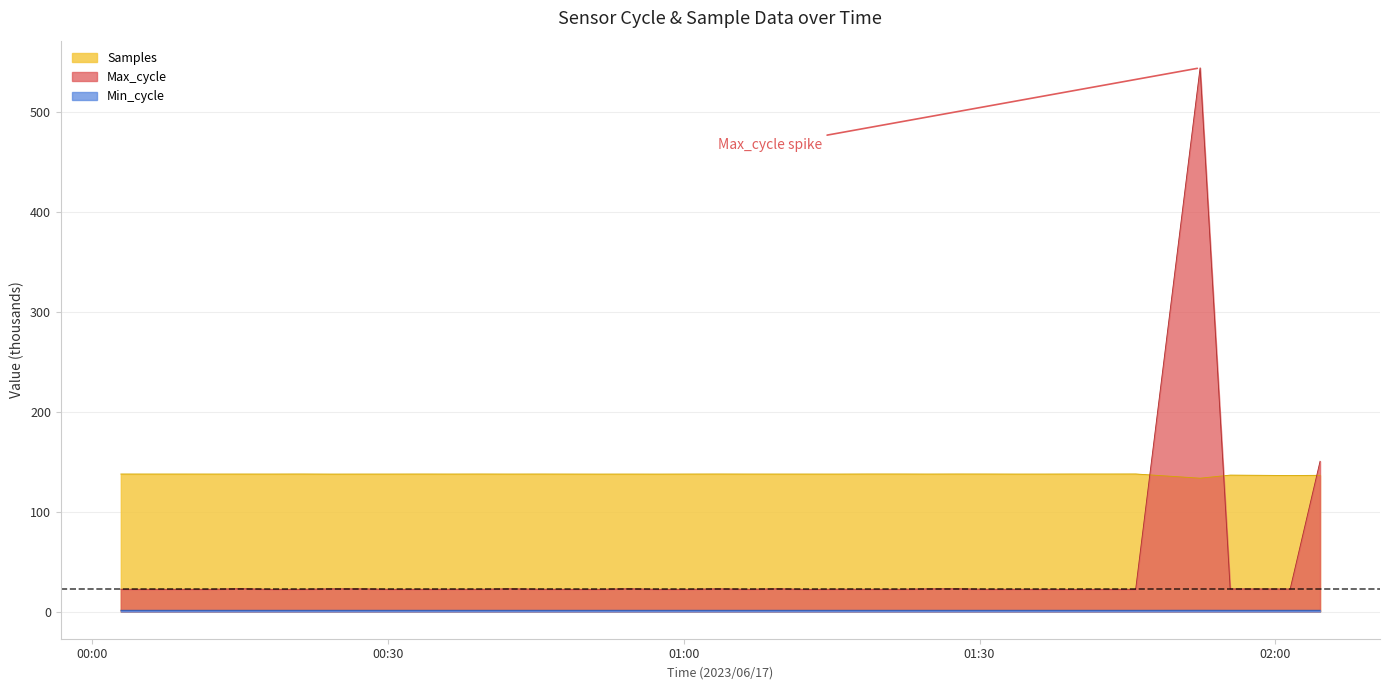

Read the Max_cycle value at 2023/06/17 00:18:05.

22.2